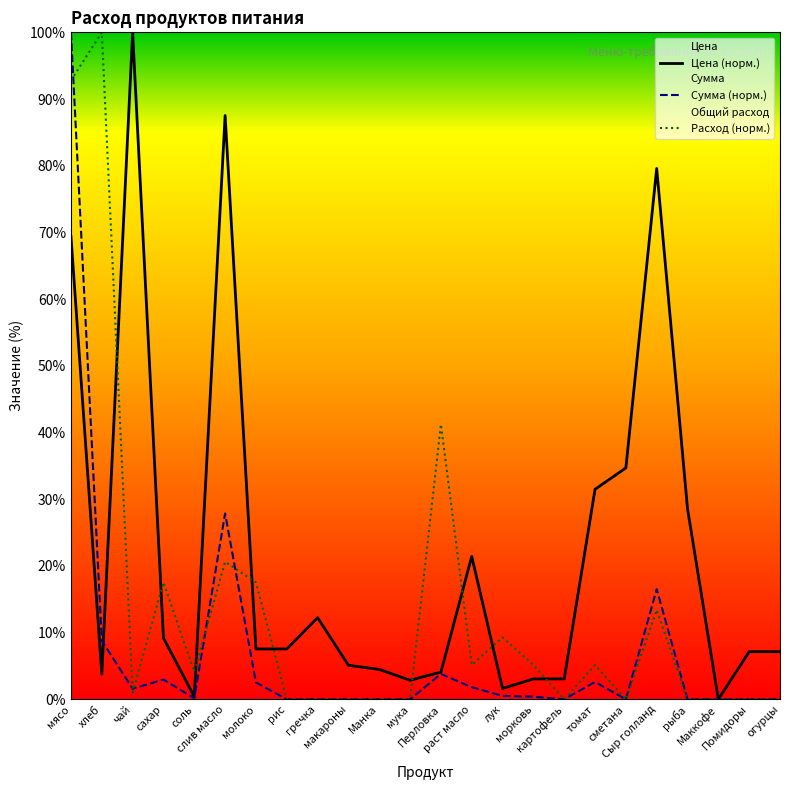

Reading left to right, transcribe all the data shown in this chart.

Цена (норм.): мясо=69.4	хлеб=3.8	чай=100.0	сахар=9.2	соль=0.4	слив масло=87.5	молоко=7.6	рис=7.6	гречка=12.2	макароны=5.1	Манка=4.5	мука=2.9	Перловка=4.1	раст масло=21.4	лук=1.6	морковь=3.1	картофель=3.1	томат=31.5	сметана=34.7	Сыр голланд=79.6	рыба=28.6	Маккофе=0.0	Помидоры=7.1	огурцы=7.1
Сумма (норм.): мясо=100.0	хлеб=8.8	чай=1.6	сахар=3.0	соль=0.2	слив масло=27.9	молоко=2.5	рис=0.0	гречка=0.0	макароны=0.0	Манка=0.0	мука=0.0	Перловка=3.8	раст масло=1.8	лук=0.5	морковь=0.4	картофель=0.0	томат=2.6	сметана=0.0	Сыр голланд=16.5	рыба=0.0	Маккофе=0.0	Помидоры=0.0	огурцы=0.0
Расход (норм.): мясо=92.8	хлеб=100.0	чай=1.0	сахар=17.5	соль=4.1	слив масло=20.6	молоко=17.5	рис=0.0	гречка=0.0	макароны=0.0	Манка=0.0	мука=0.0	Перловка=41.2	раст масло=5.2	лук=9.3	морковь=5.2	картофель=0.0	томат=5.2	сметана=0.0	Сыр голланд=13.4	рыба=0.0	Маккофе=0.0	Помидоры=0.0	огурцы=0.0